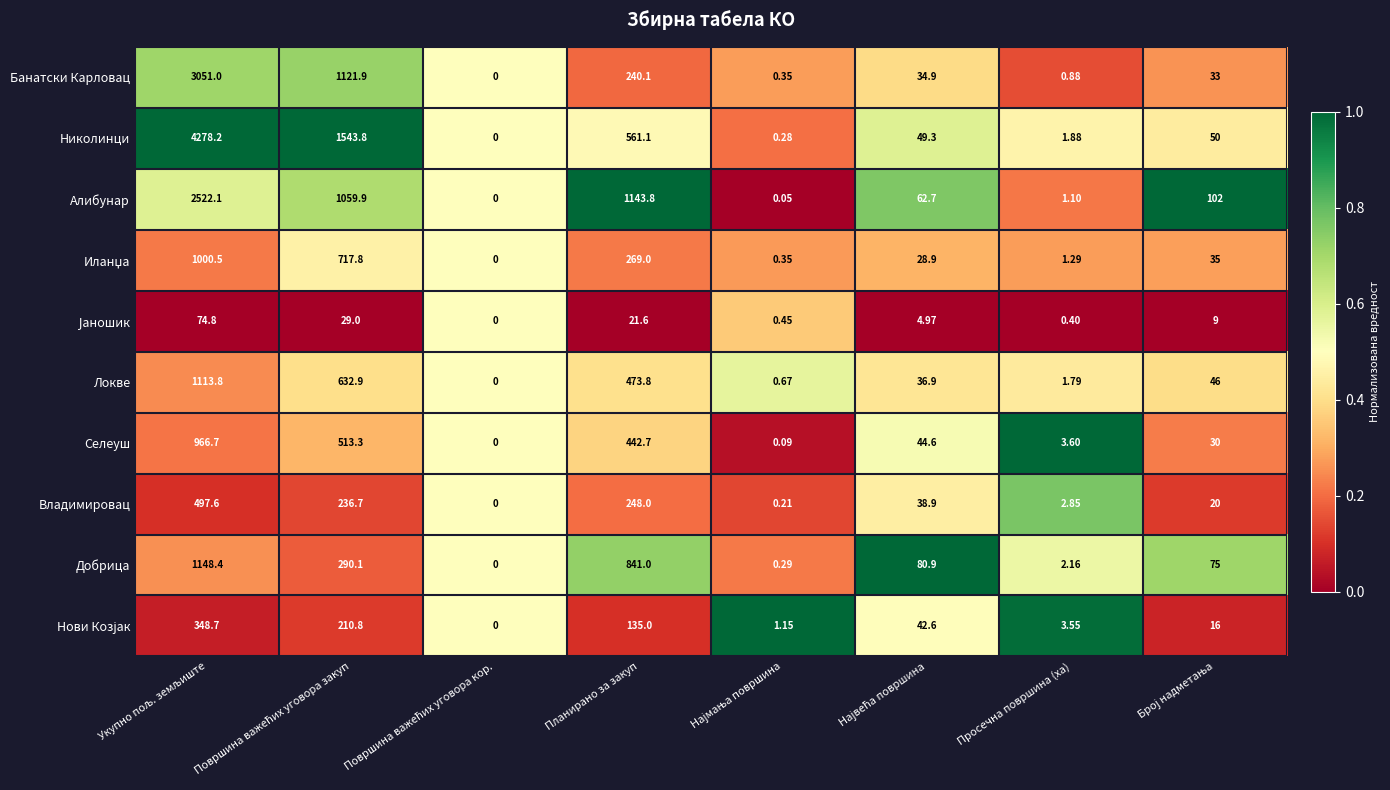

At which label is Владимировац closest to 248?

Планирано за закуп